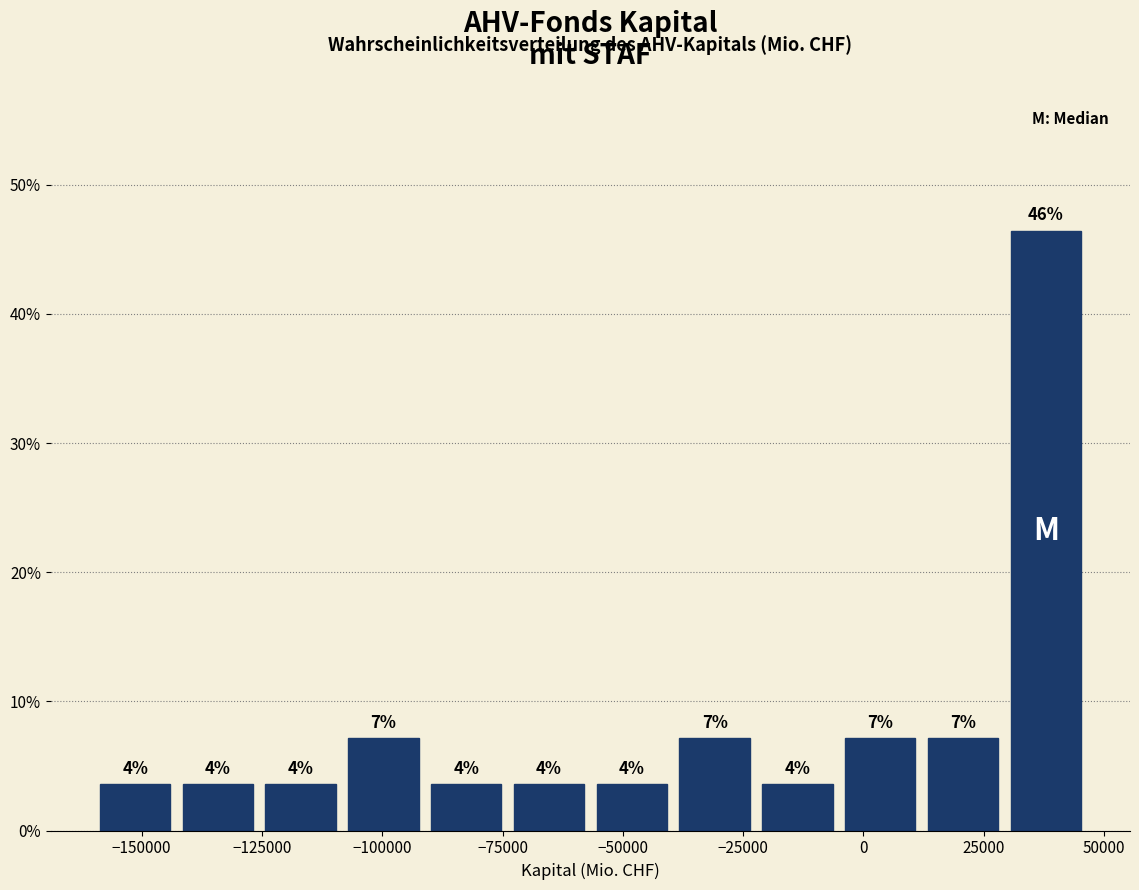

Read against the x-axis, roughly where is the centre of the tallest bar?

40000